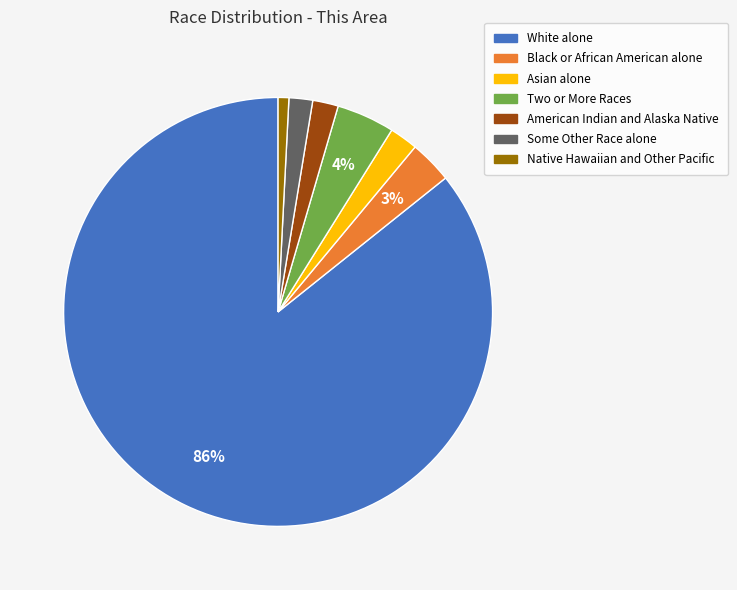

To the nearest percent, what is the combined percentage of Two or More Races and Some Other Race alone?

6%